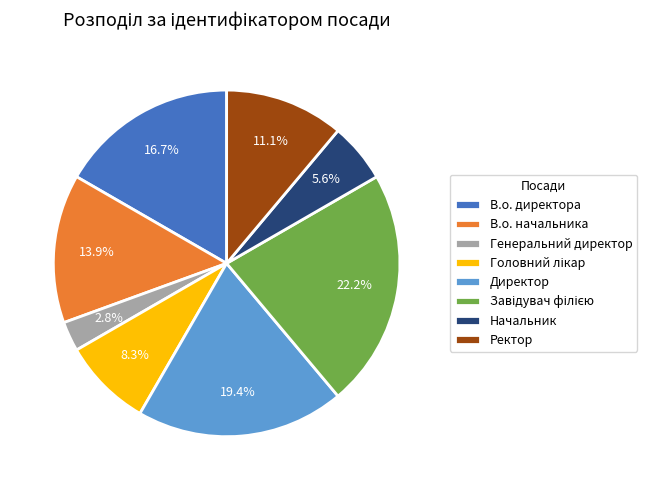

To the nearest percent, what percentage of the pie is Начальник?

6%